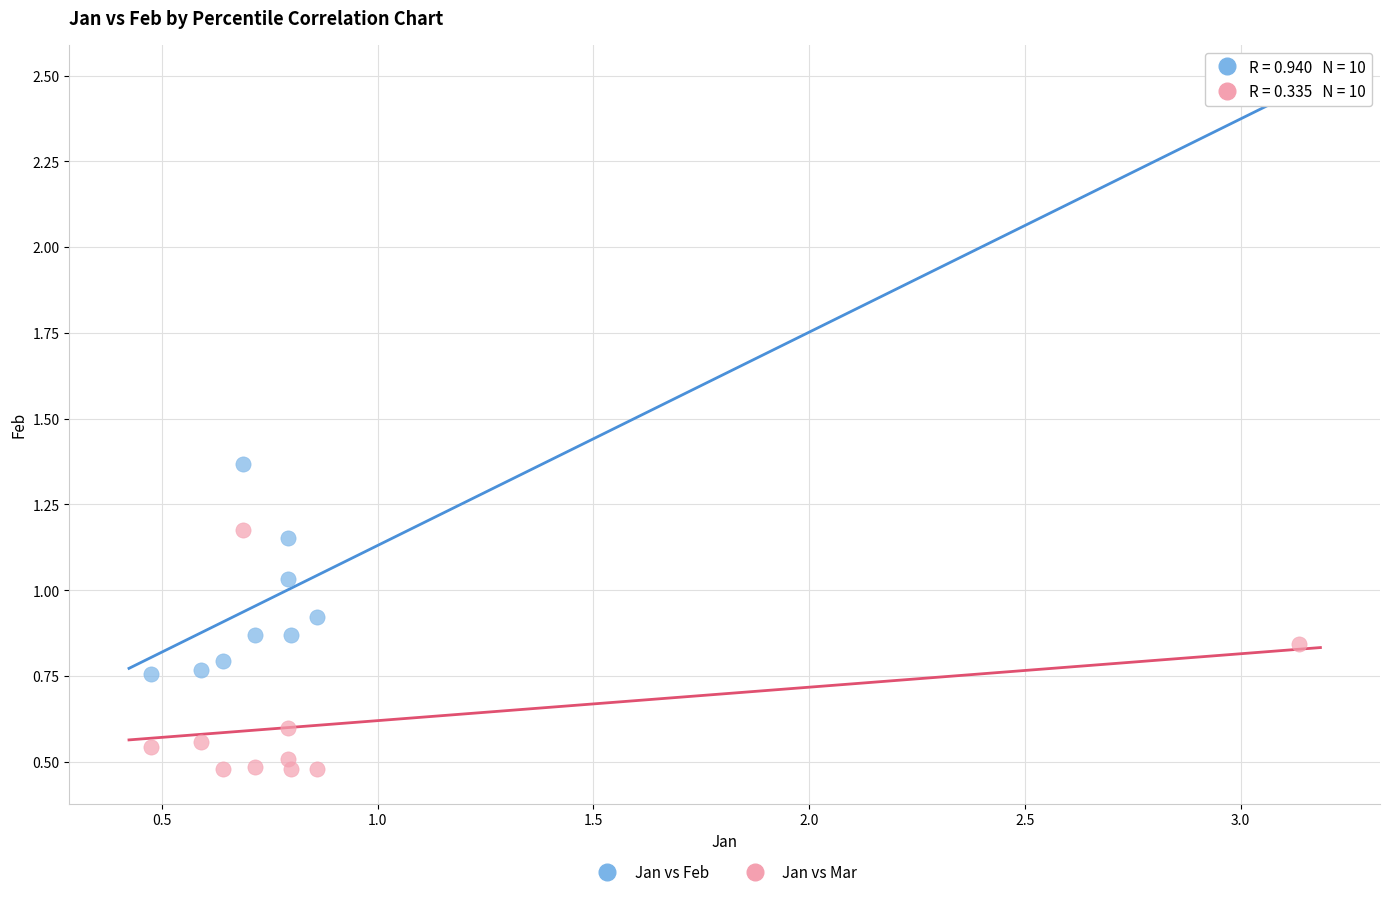

What is the X range (max minus min) for the scatter plot?

2.7